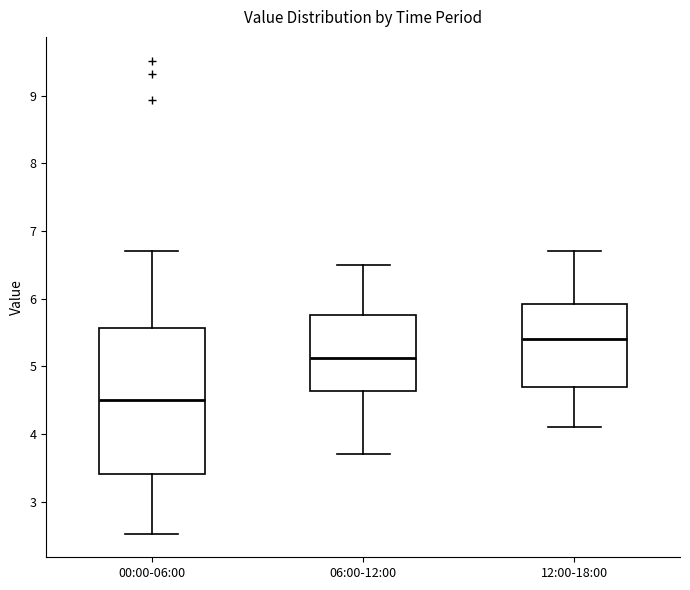

Which box's median line is the lowest?

00:00-06:00